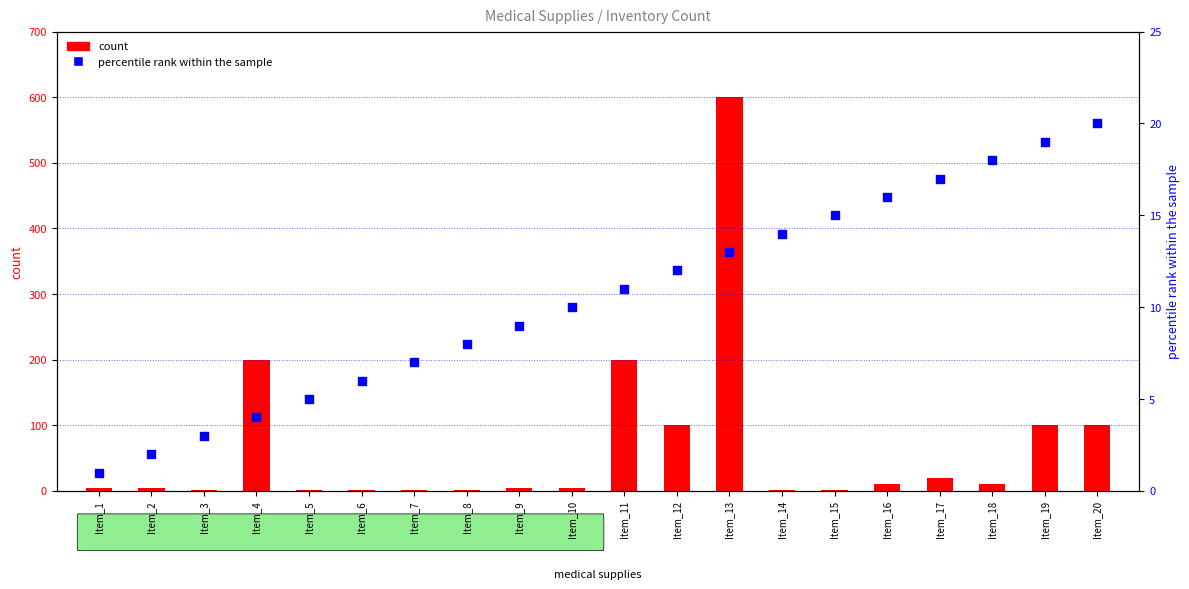

What is the change in value from Item_1 to Item_5?

+4